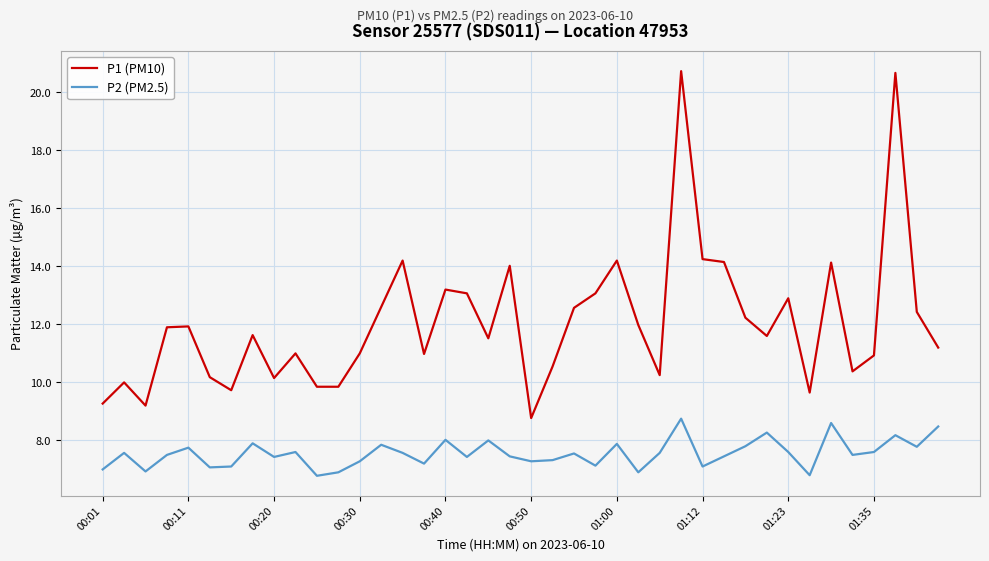

Which series has the largest total across all categories?

P1 (PM10)